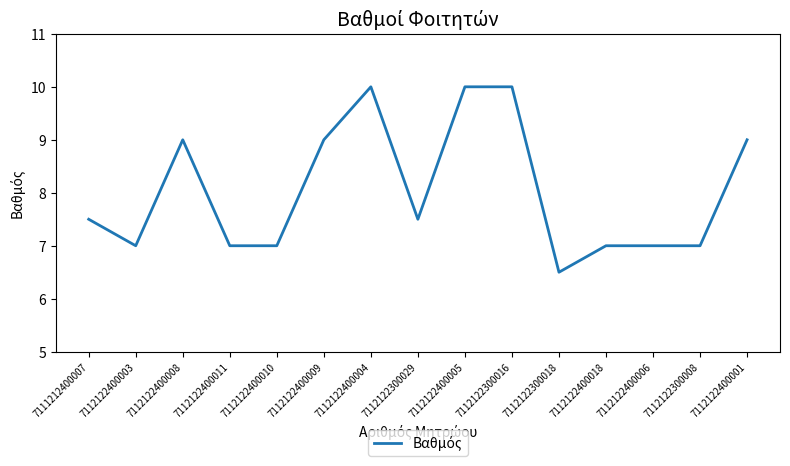

What position from the right is 7112122400005?

7